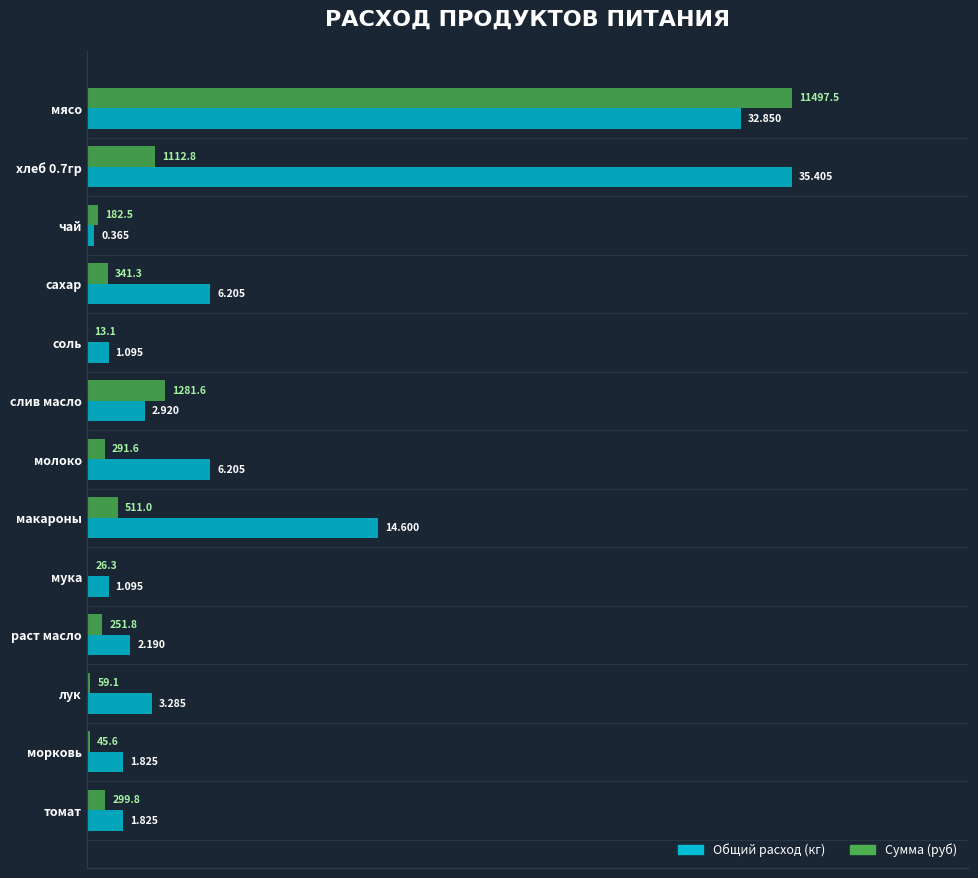

List the series in order of their peak value, lowest first.

Общий расход (кг), Сумма (руб)